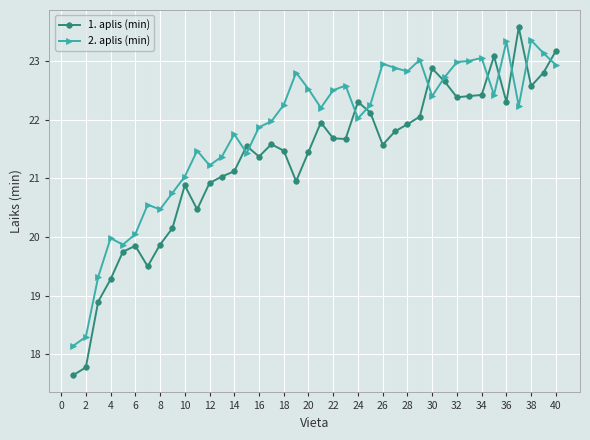

Which series has the widest spread of values?

1. aplis (min)